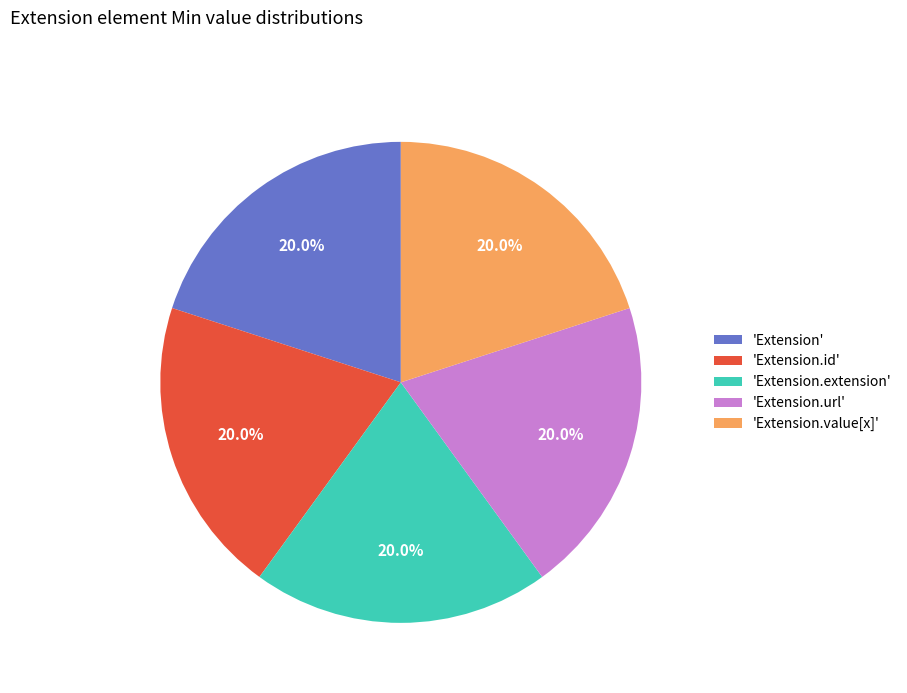

Does 'Extension.url' represent more than half of the total?

No